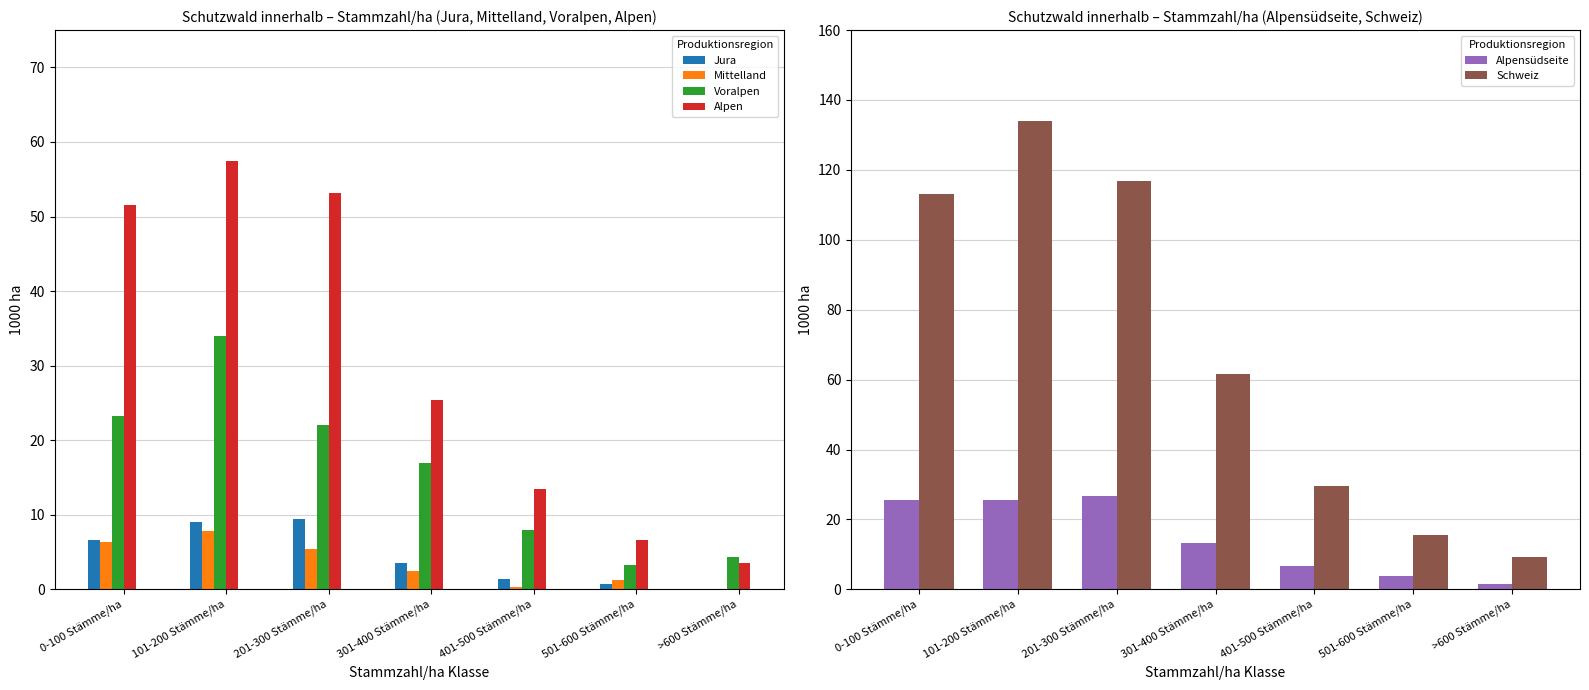

What is the label of the 6th bar from the right?

101-200 Stämme/ha